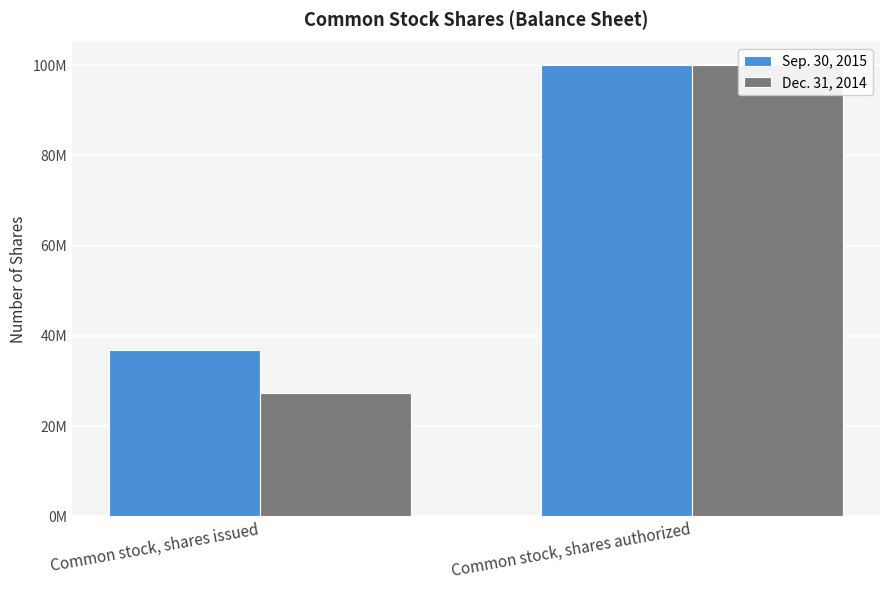

What position from the right is Common stock, shares issued?

2